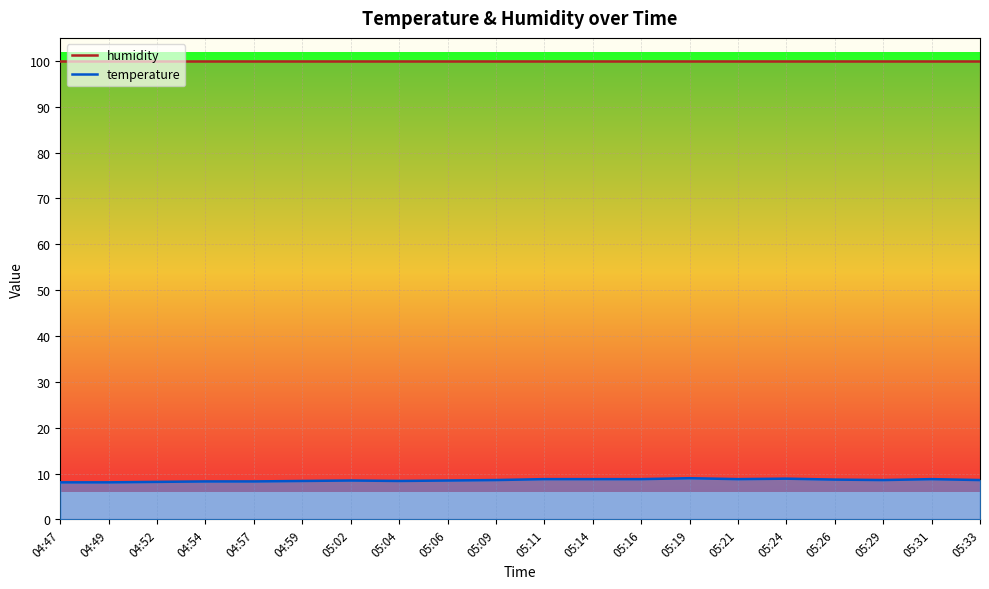

Rank the categories by humidity value from highest to lowest.

04:47, 04:49, 04:52, 04:54, 04:57, 04:59, 05:02, 05:04, 05:06, 05:09, 05:11, 05:14, 05:16, 05:19, 05:21, 05:24, 05:26, 05:29, 05:31, 05:33